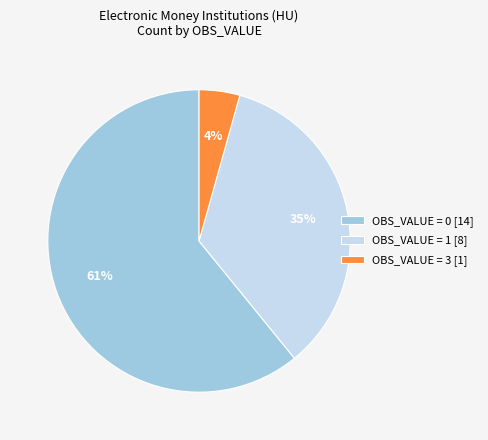

Does any single category account for the majority?

Yes